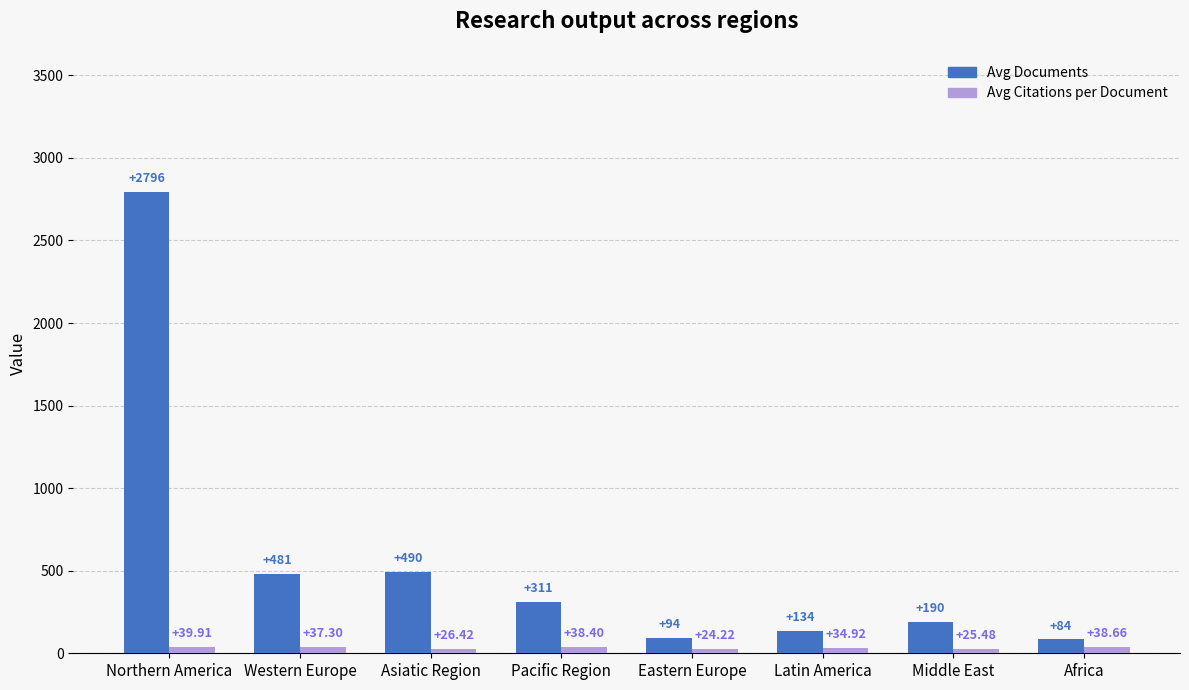

What is the label of the 6th bar from the left?

Latin America